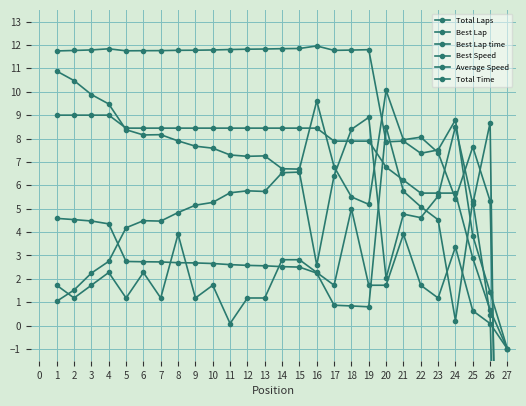

At which category does Total Time reach its first local peak?

4